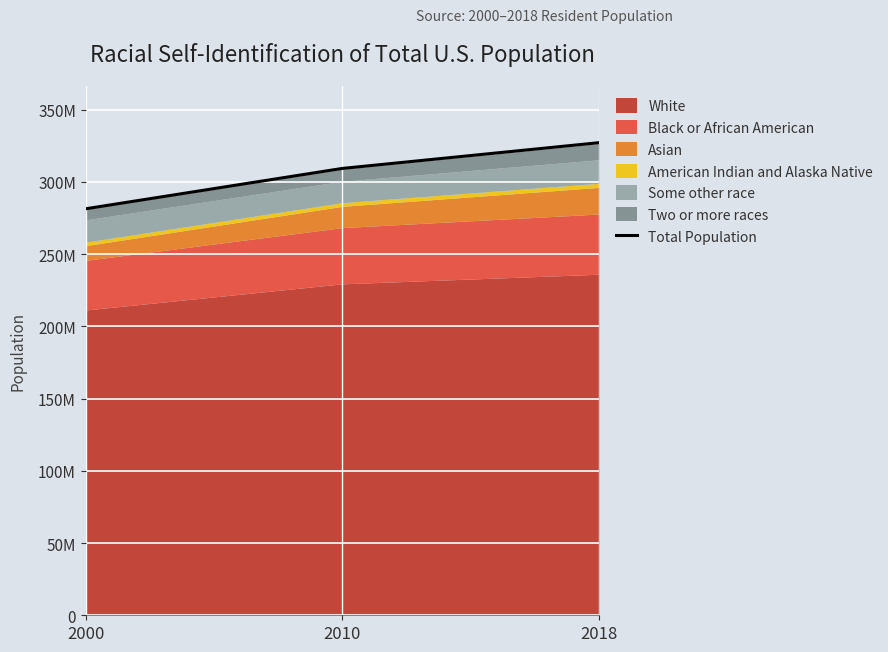

What is the ratio of the value at 2010 to the value at 2018?

0.9